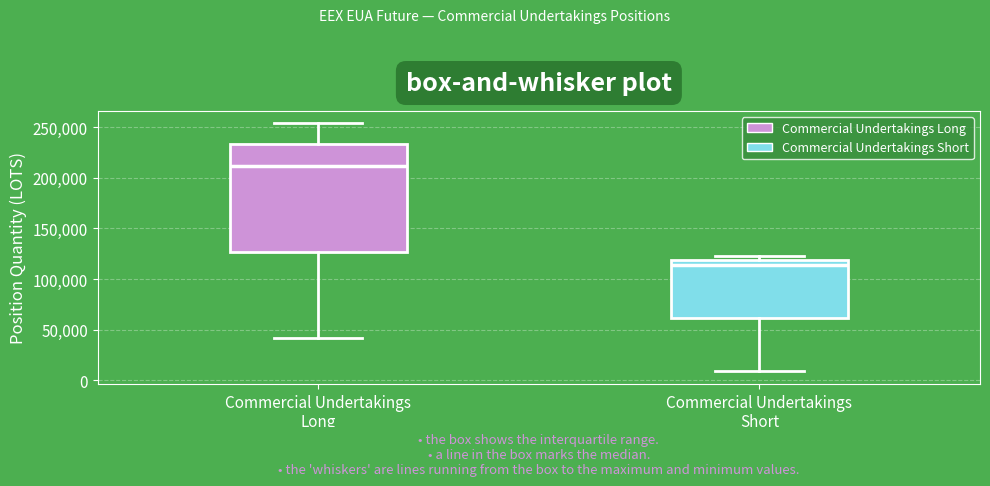

Reading left to right, transcribe this box plot: for each box, give where its median line is, the range the box spans, and where its two whiskers end, as read against the y-axis. The values are not printed on the chart, so give them approximately, as read against the axis.

Commercial Undertakings Long: median 210000, box 125000 to 235000, whiskers 40000 to 255000
Commercial Undertakings Short: median 115000, box 60000 to 120000, whiskers 10000 to 125000